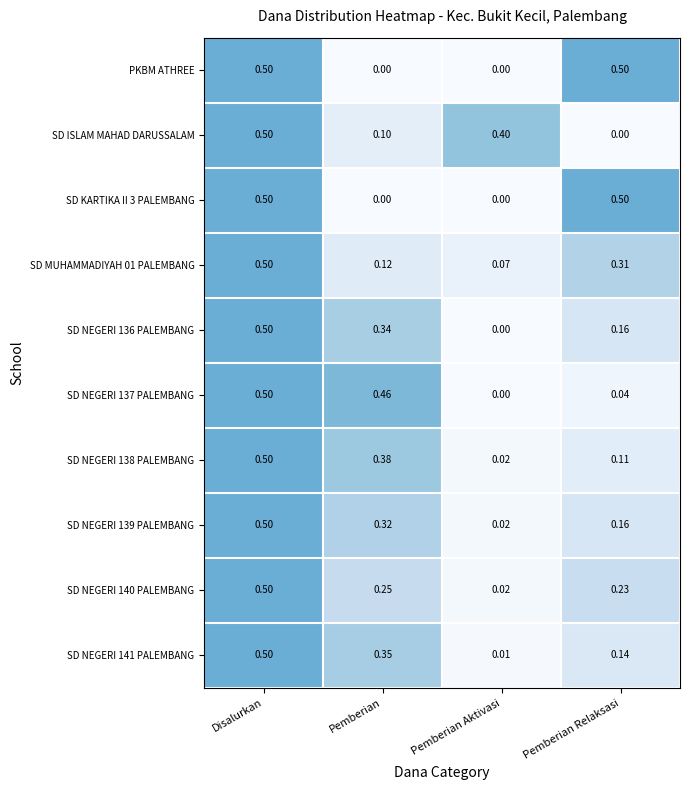

Which category has the lowest value in the SD NEGERI 138 PALEMBANG series?

Pemberian Aktivasi